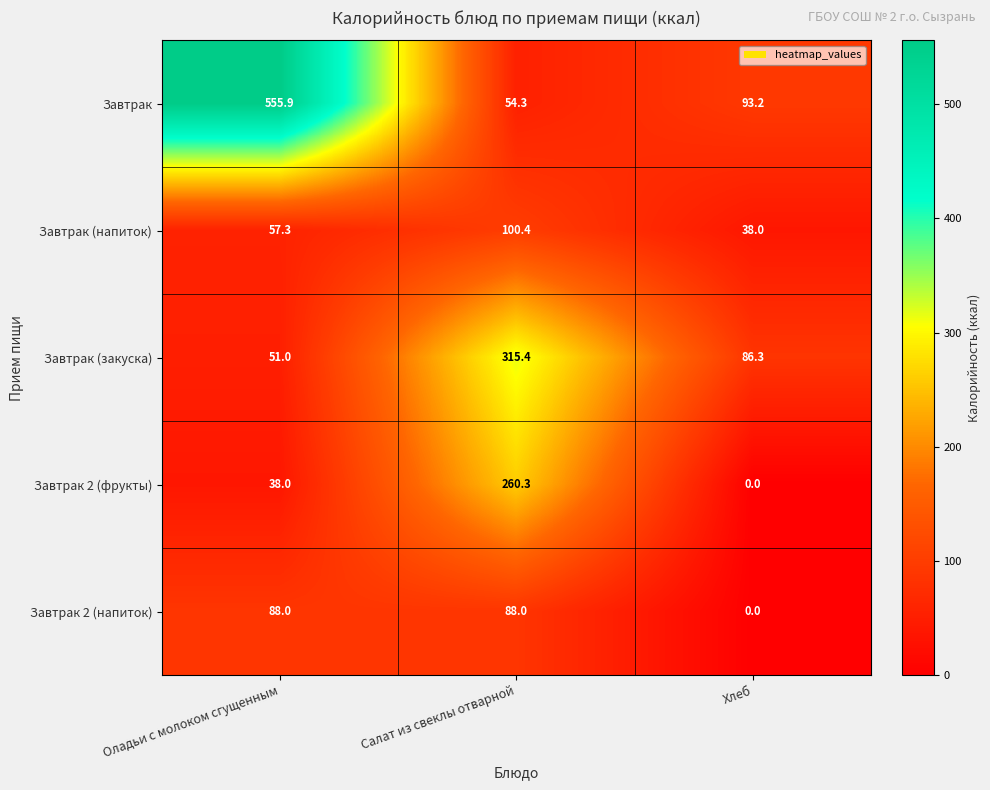

How many data points does each series have?

3